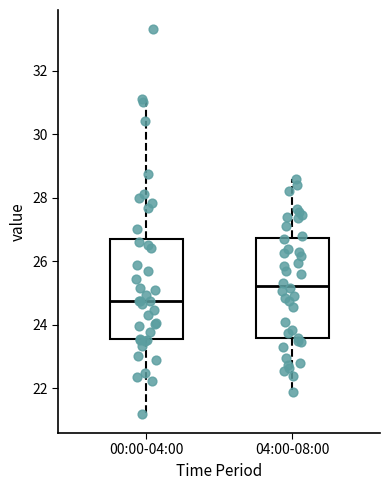

Reading left to right, transcribe this box plot: for each box, give where its median line is, the range the box spans, and where its two whiskers end, as read against the y-axis. The values are not printed on the chart, so give them approximately, as read against the axis.

00:00-04:00: median 24.8, box 23.6 to 26.8, whiskers 21.2 to 31.2
04:00-08:00: median 25.2, box 23.6 to 26.8, whiskers 22.0 to 28.6